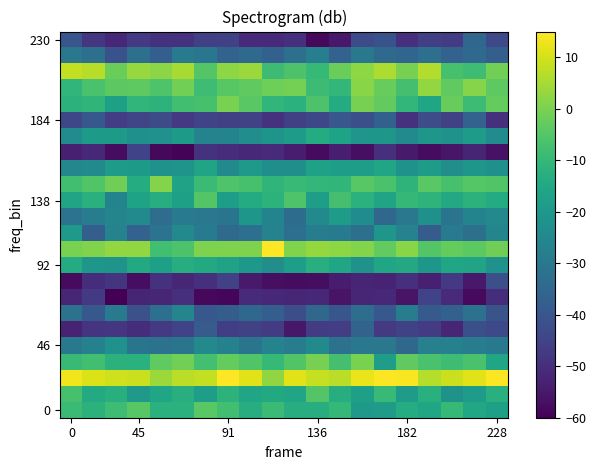

At which category is the sum across all series the highest?

13